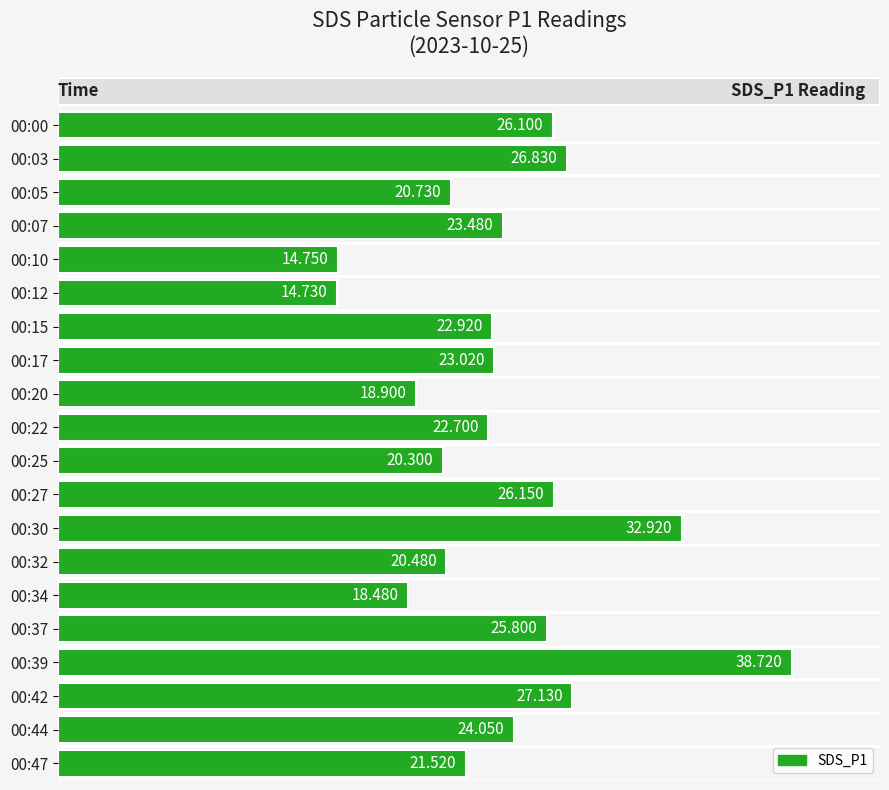

What is the value of the 20th bar from the left?

21.5